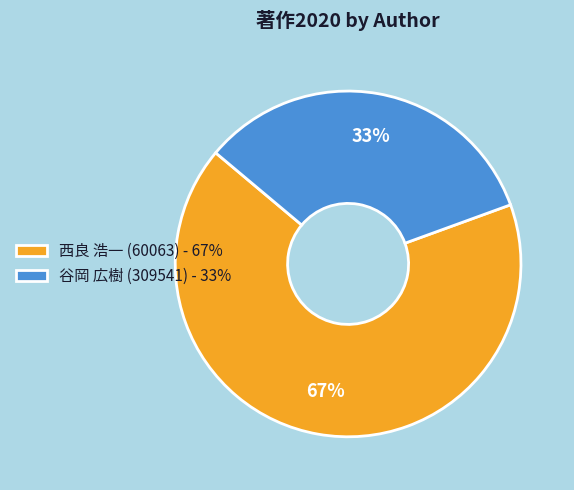

Does any single category account for the majority?

Yes